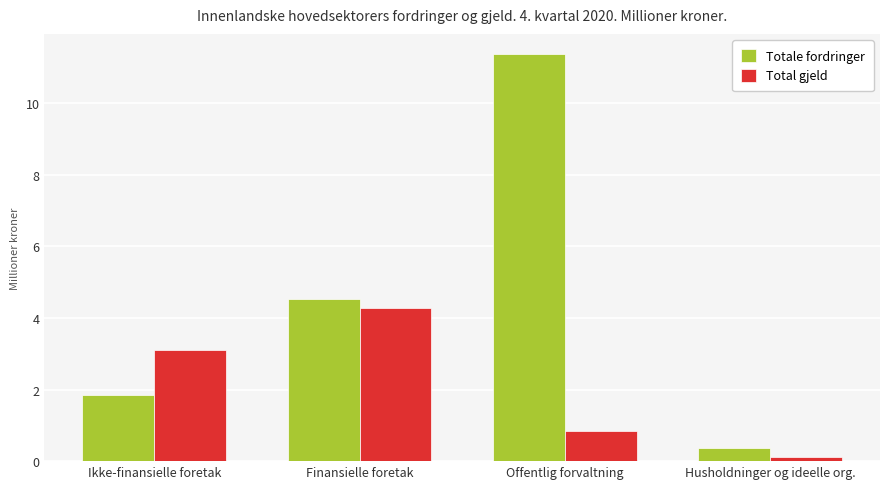

What are all the series names shown in the legend?

Totale fordringer, Total gjeld